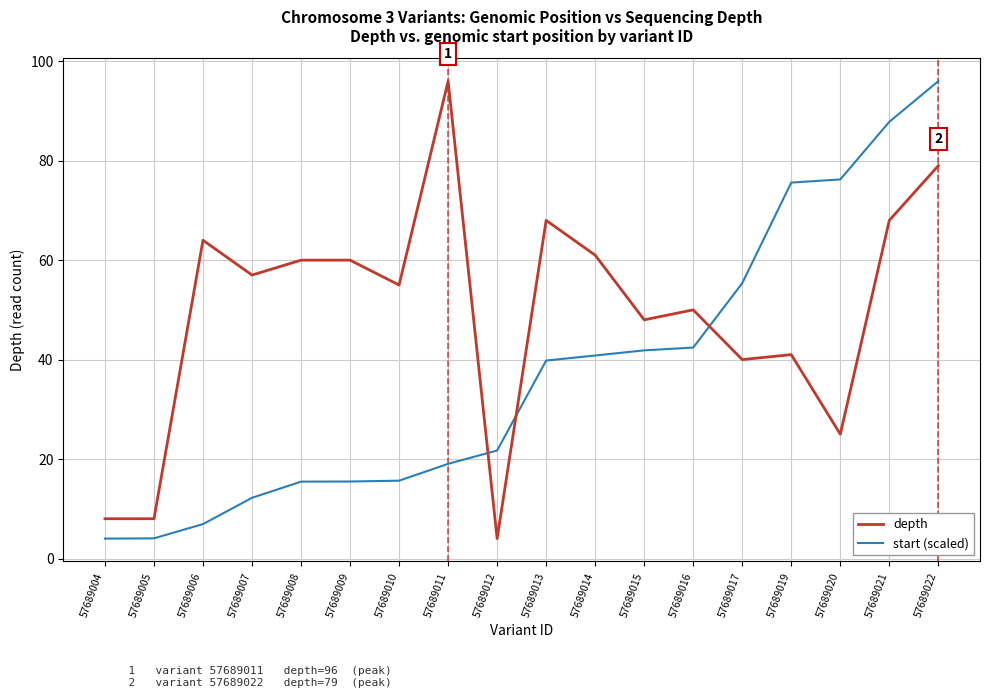

List the series in order of their overall mean, highest first.

depth, start (scaled)